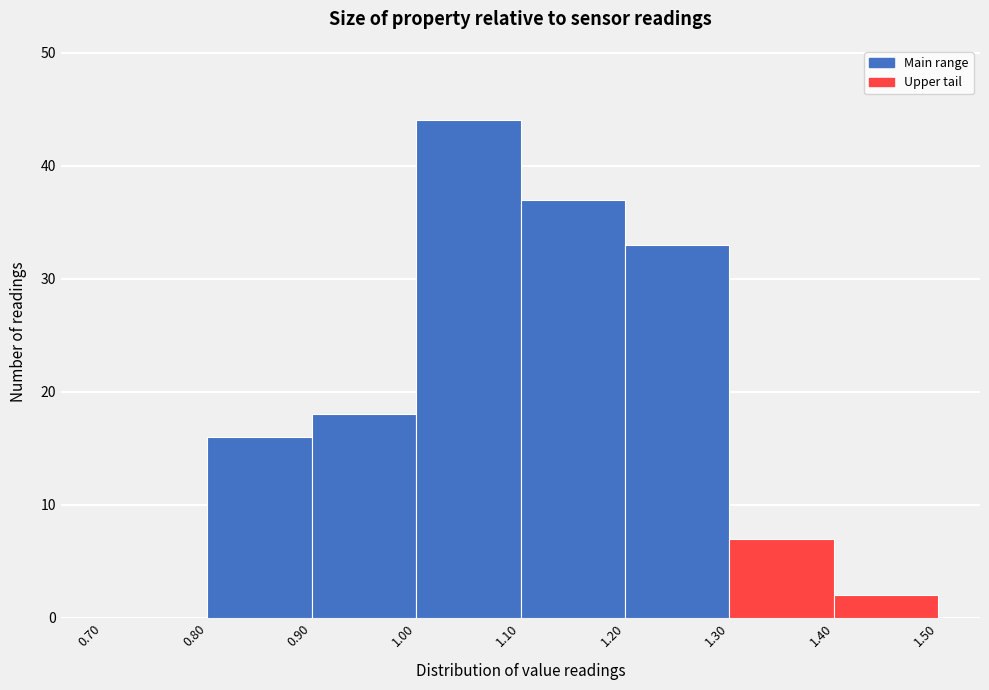

What is the height of the bar covering 1.20 to 1.30 on the x-axis? The values are not printed on the chart, so give them approximately, as read against the axis.

33